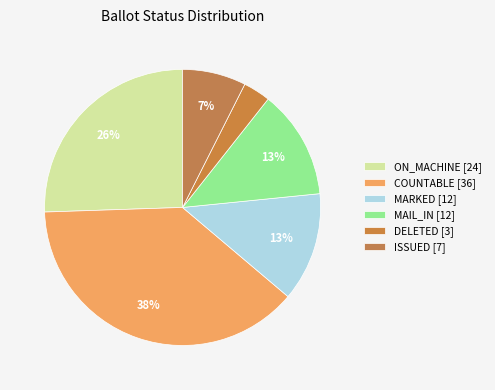

Count the number of slices in the pie.

6